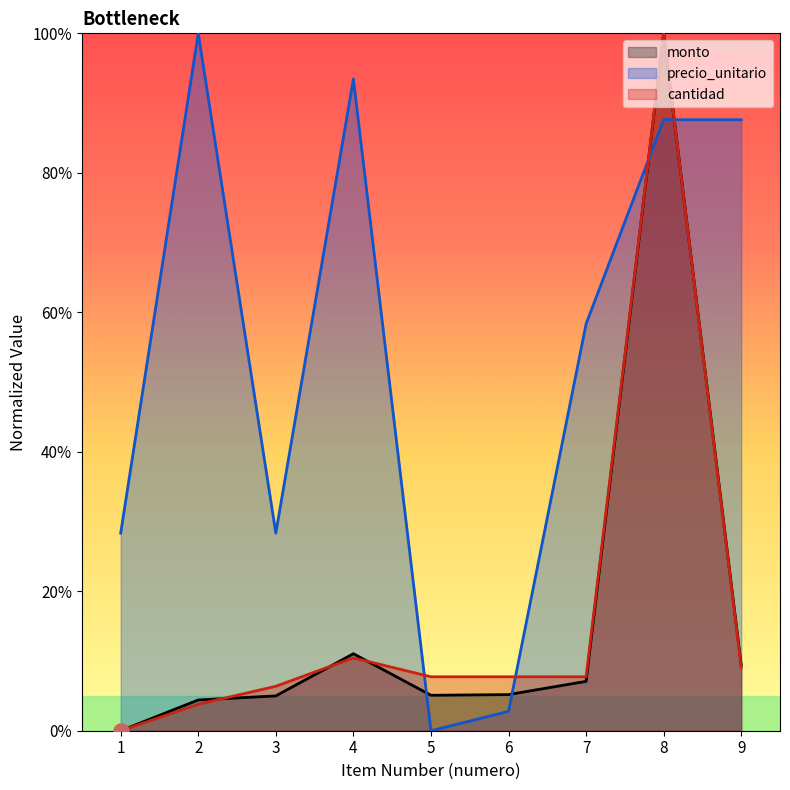

What are all the series names shown in the legend?

monto, precio_unitario, cantidad